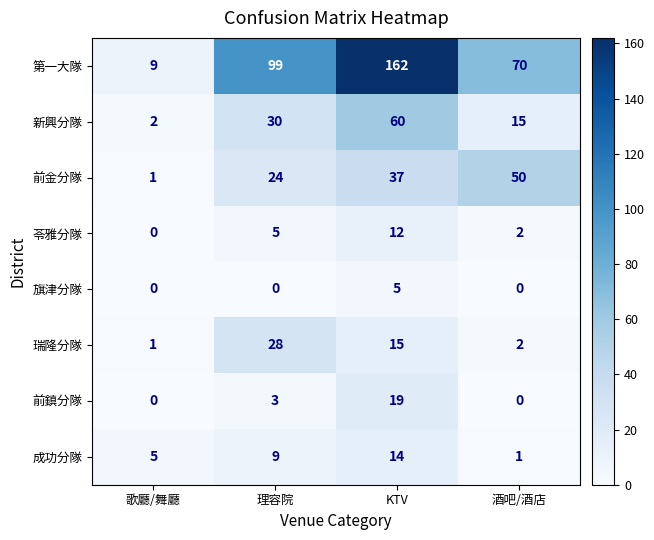

Which series has the largest range (max minus min)?

第一大隊